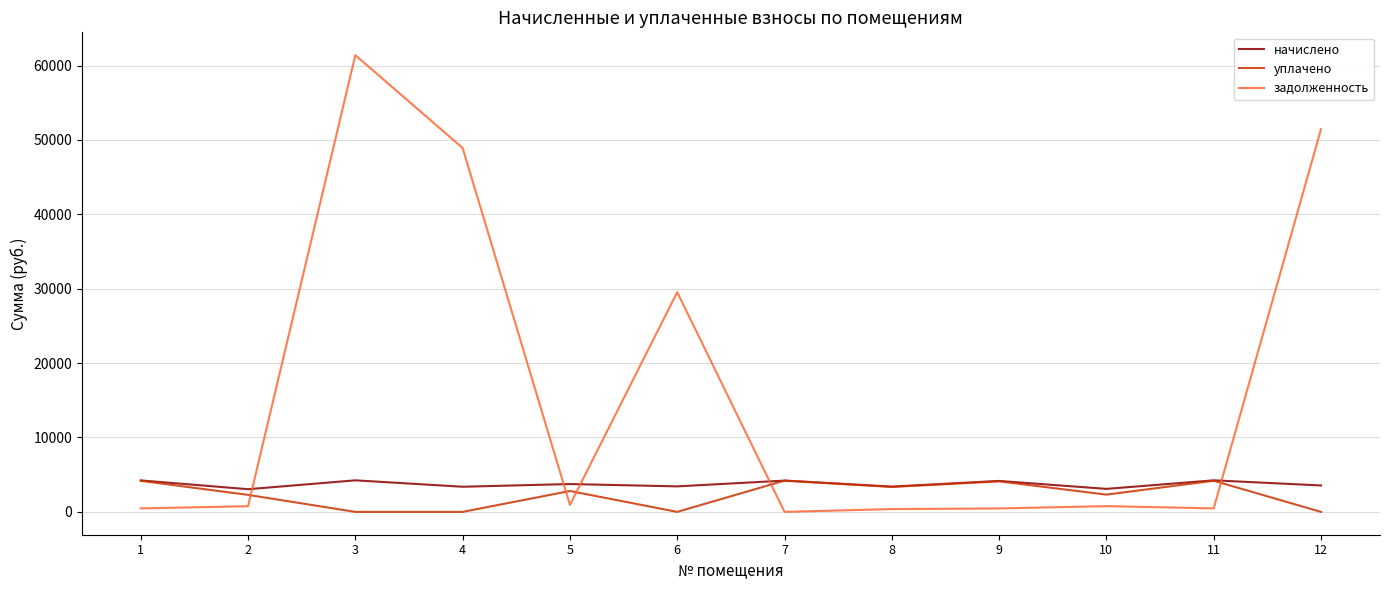

What is the total value across all series at 8?

7128.9